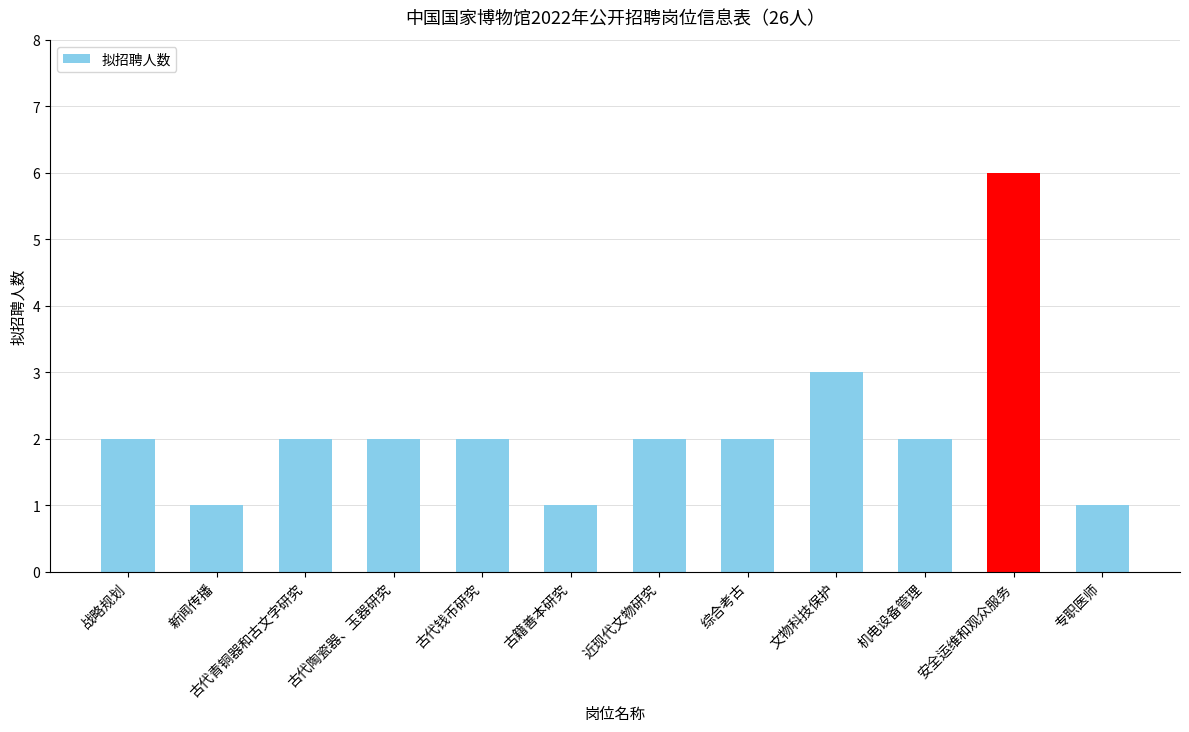

What is the greatest value displayed?

6